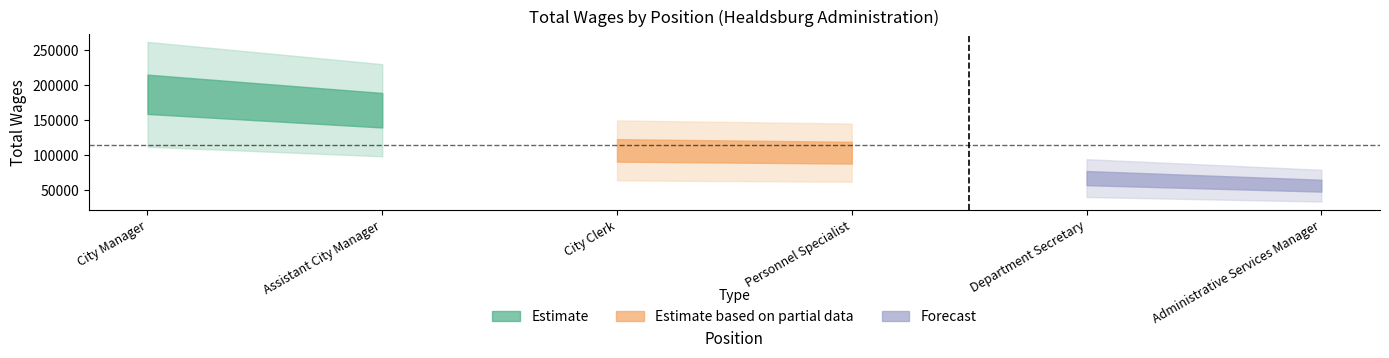

Reading left to right, transcribe all the data shown in this chart.

186606	163946	106722	103505	67314	56510